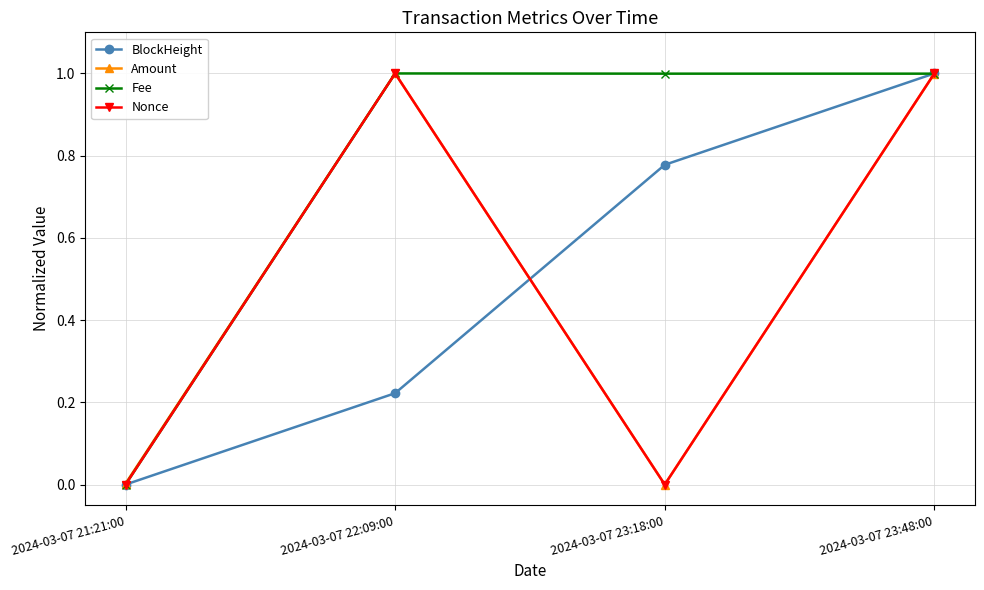

At which category does Amount reach its first local valley?

2024-03-07 23:18:00